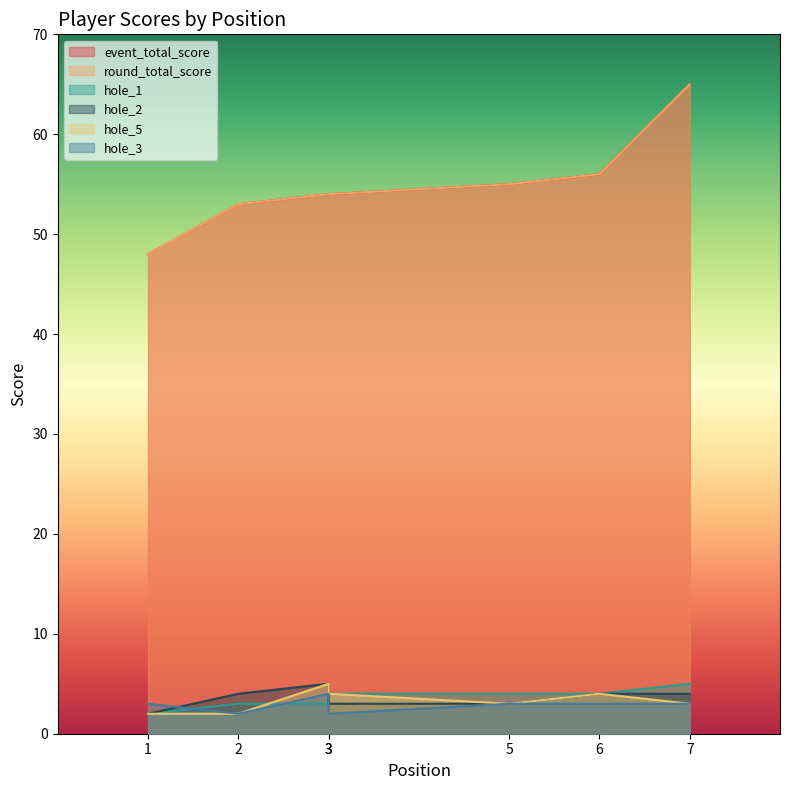

Is it true that event_total_score equals 28 at 2?

False